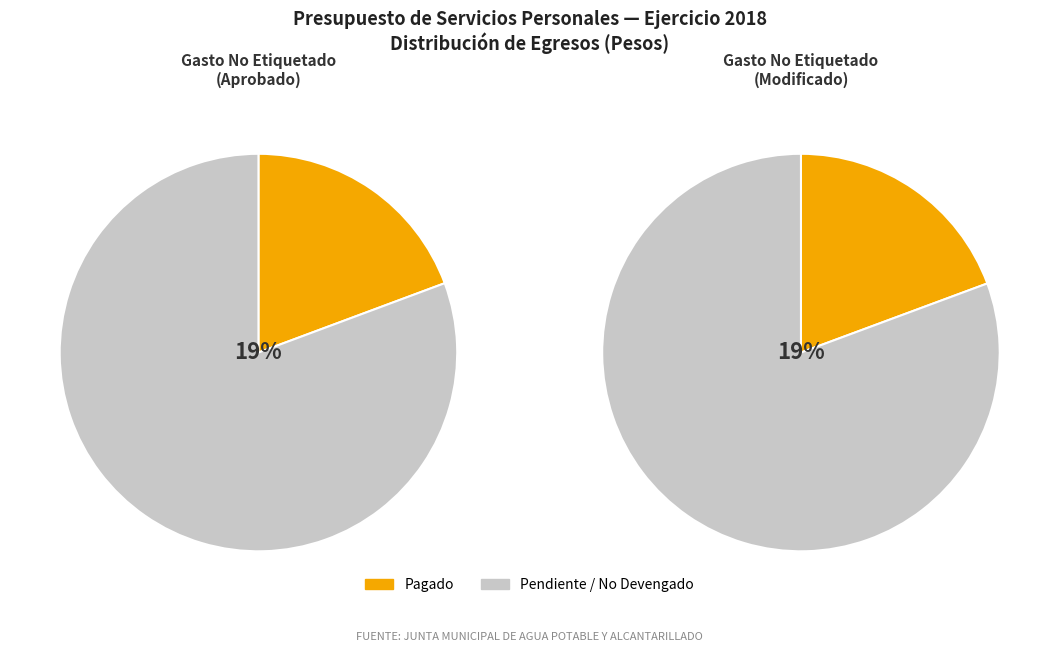

Is it true that III. Total is 64% of the pie?

False